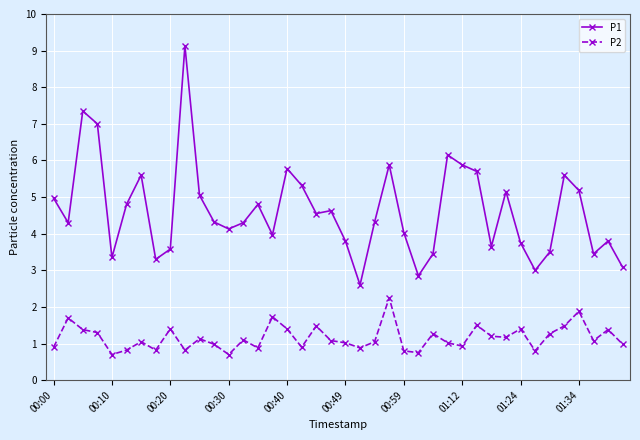

What is the sum of all P2 values?

46.4